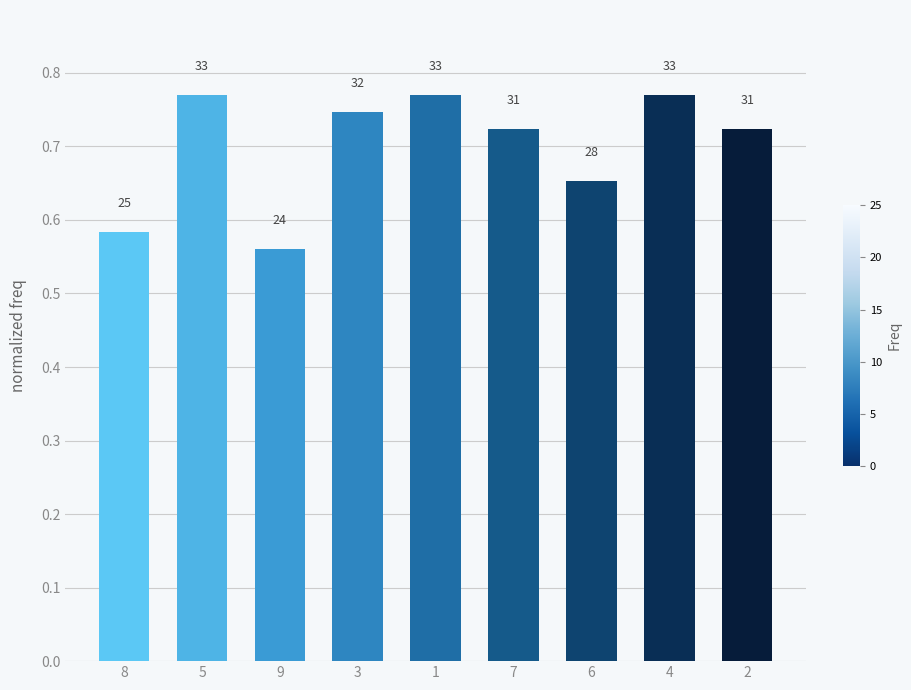

Are the bars horizontal?

No